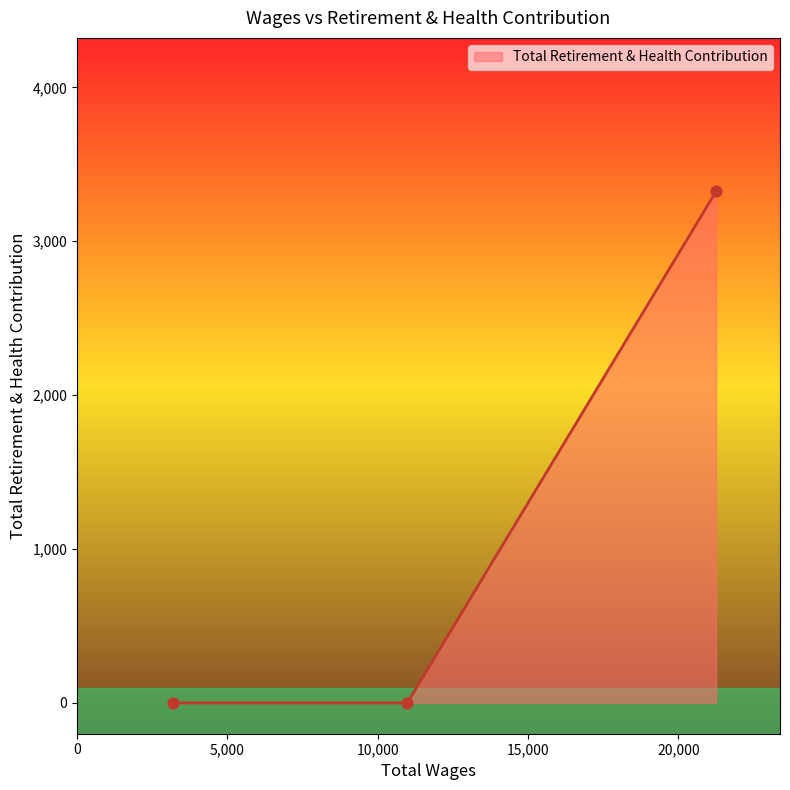

What is the difference between the maximum and minimum values?

3324